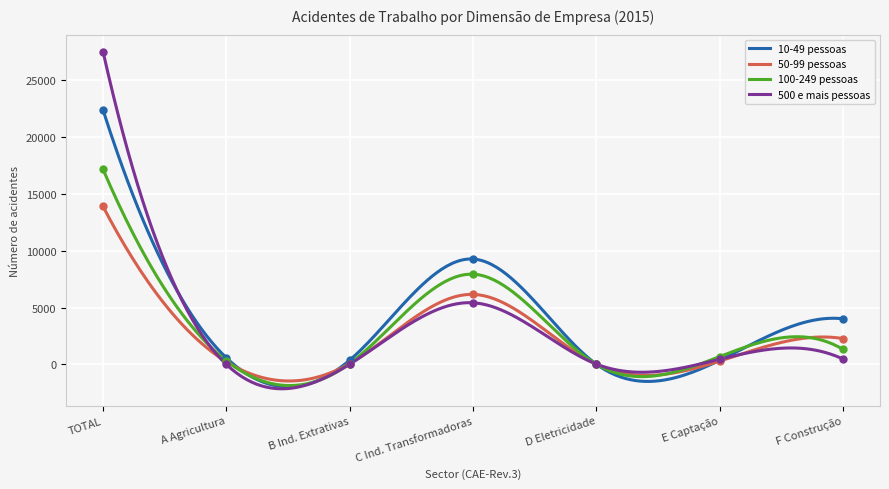

What is the label of the 7th point from the right?

TOTAL